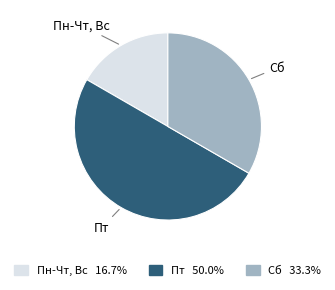

Which has a higher value, Сб or Пт?

Пт